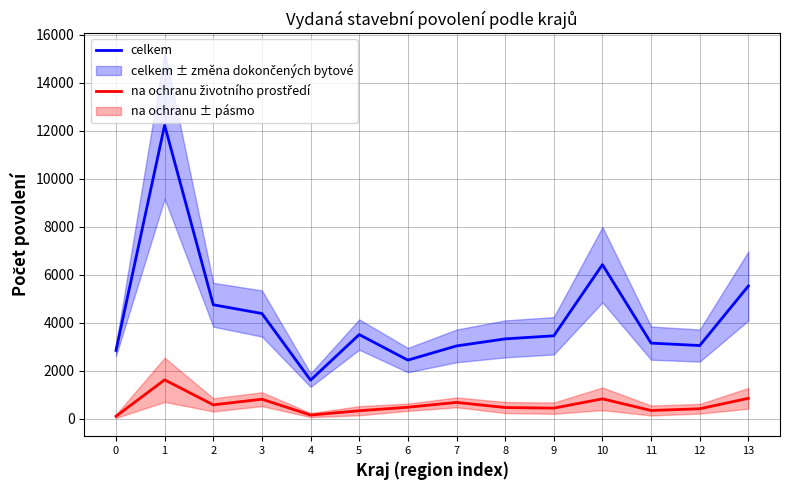

Read the na ochranu životního prostředí value at 0.

103